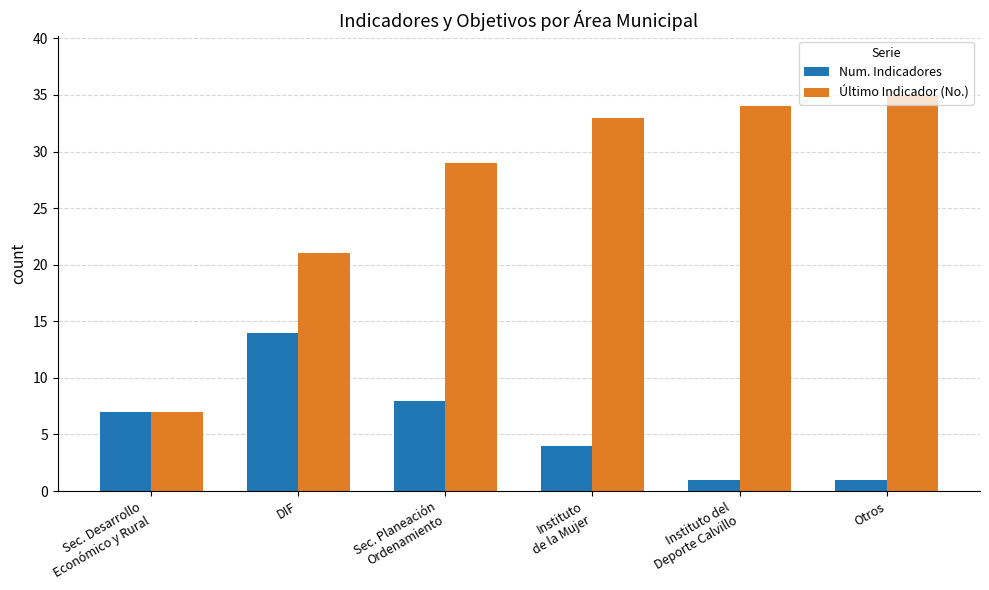

Rank the series by their maximum value, from highest to lowest.

Último Indicador (No.), Num. Indicadores